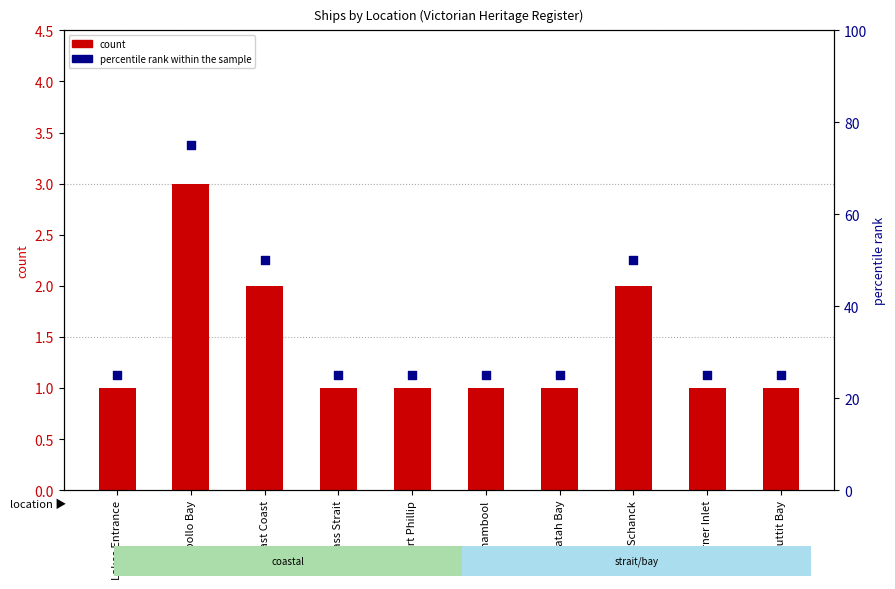

Which series contains the highest Y value?

percentile rank within the sample